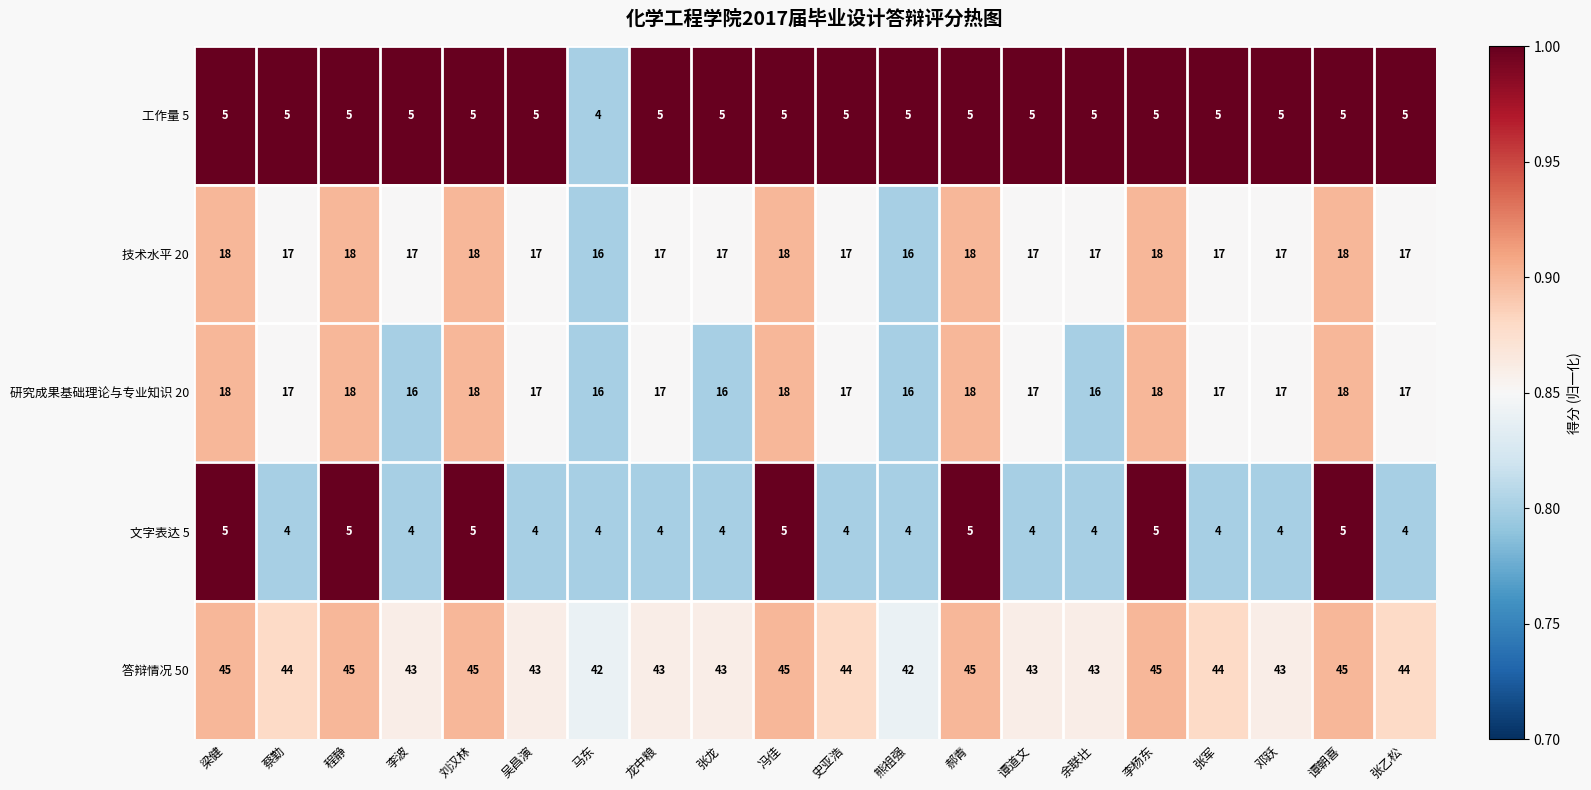

What is the total value across all series at 张军?

87